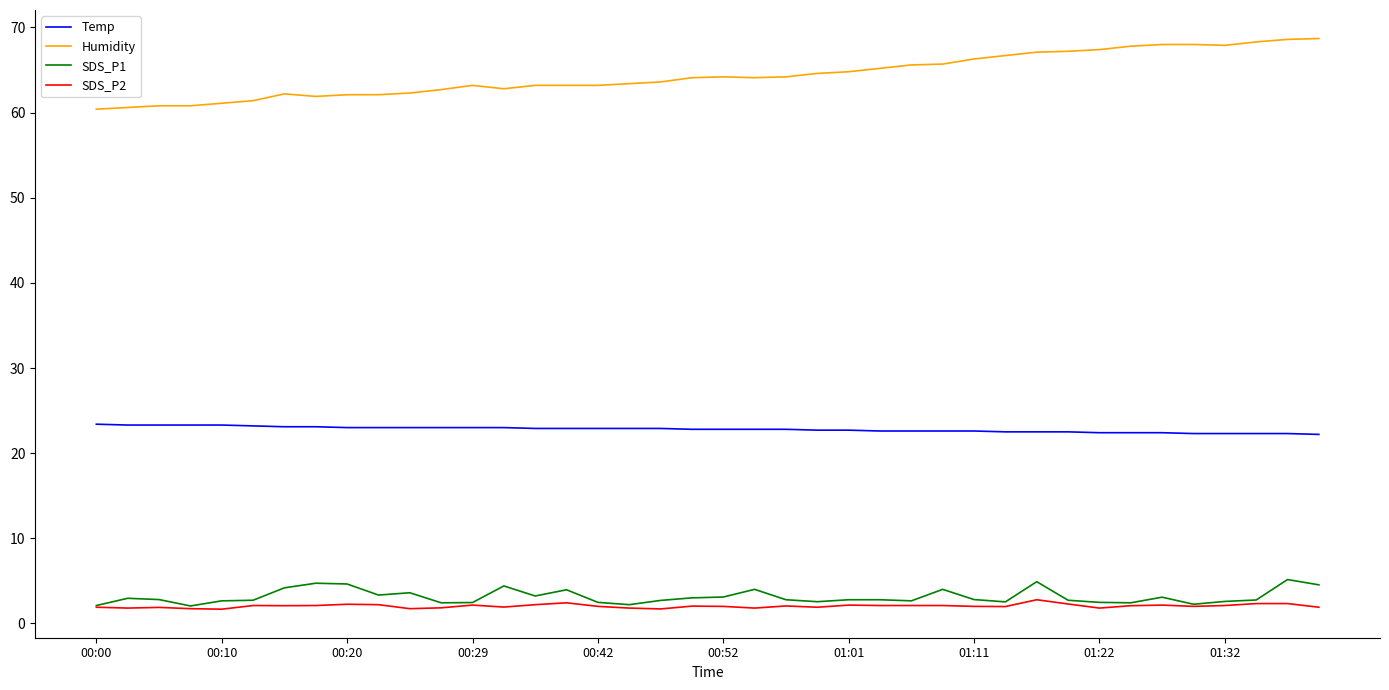

What are all the series names shown in the legend?

Temp, Humidity, SDS_P1, SDS_P2